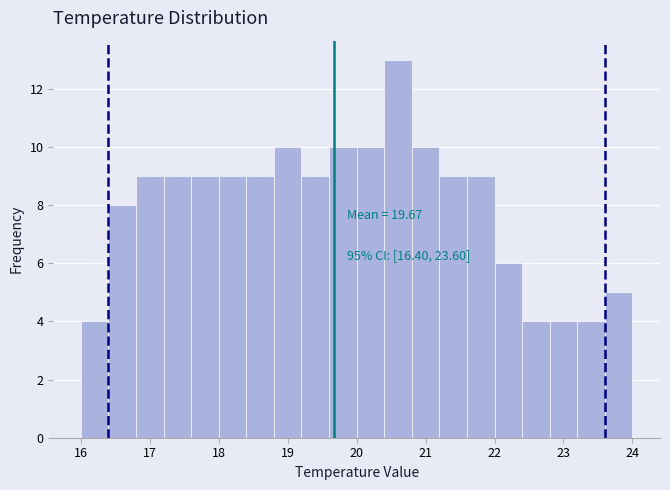

Over which range of the x-axis is the bar tallest?

20.4 to 20.8